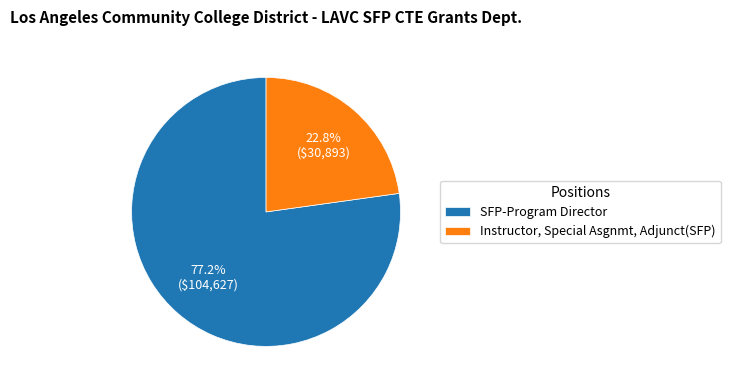

What is the total percentage of Instructor, Special Asgnmt, Adjunct(SFP) and SFP-Program Director?

100.0%